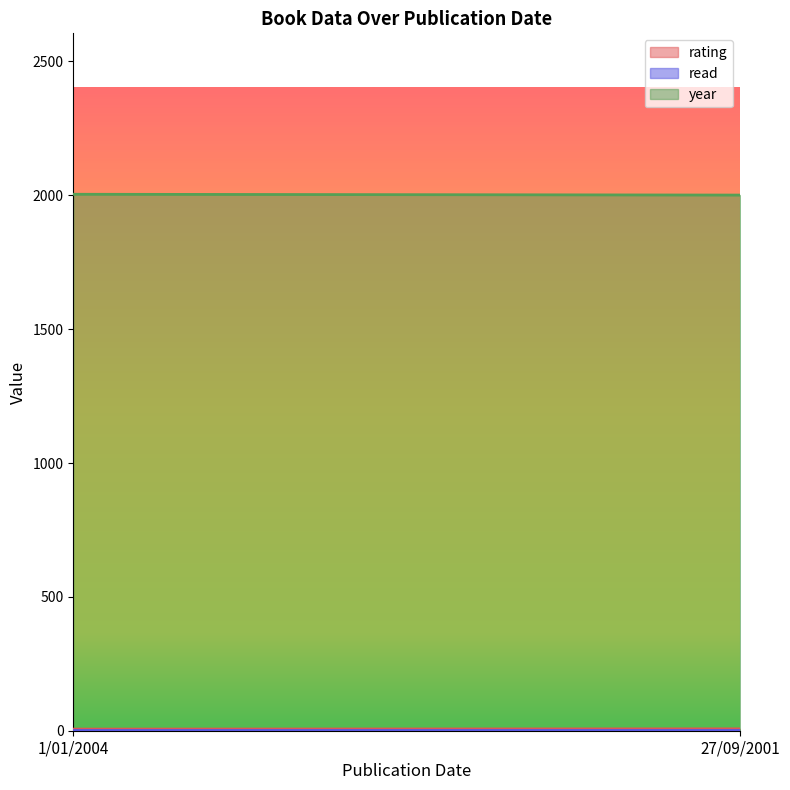

At 1/01/2004, list the series in order from smallest to largest.

read, rating, year